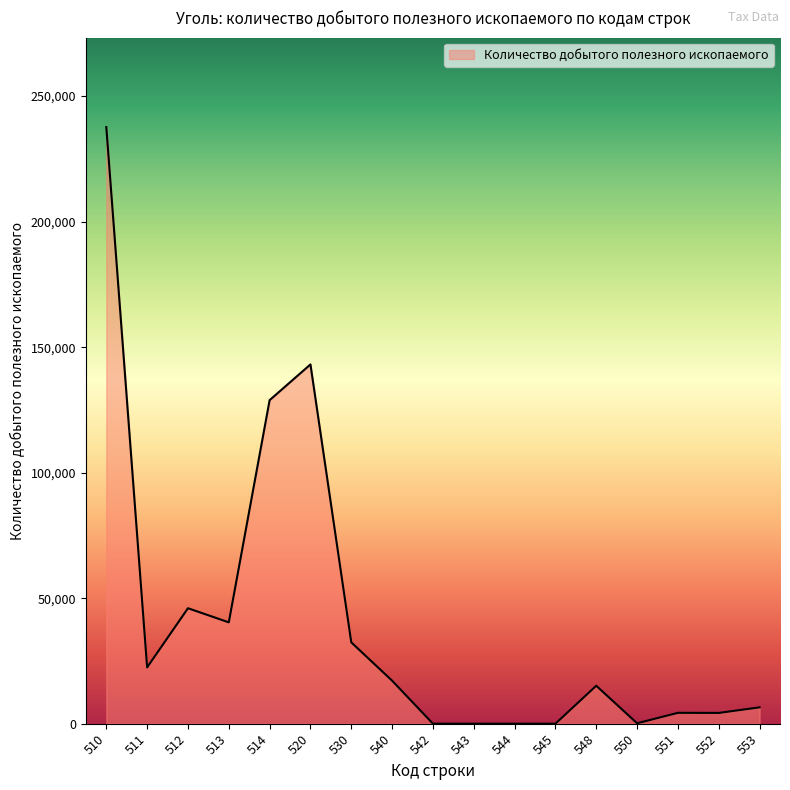

True or false: the data shows 4279 at 552.

True